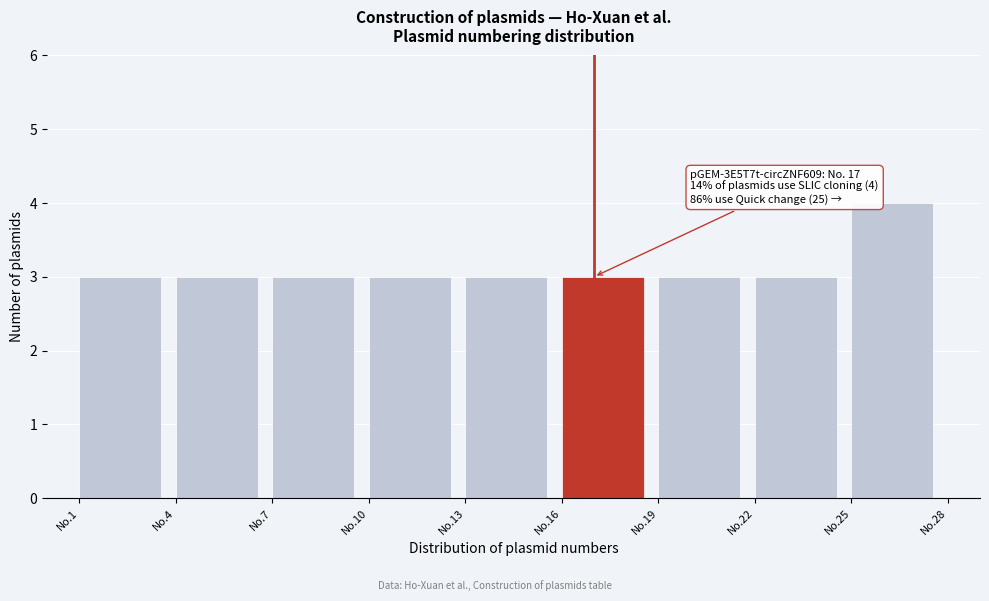

Reading left to right, extract all data points from this chart.

No.1=3	No.4=3	No.7=3	No.10=3	No.13=3	No.16=3	No.19=3	No.22=3	No.25=4